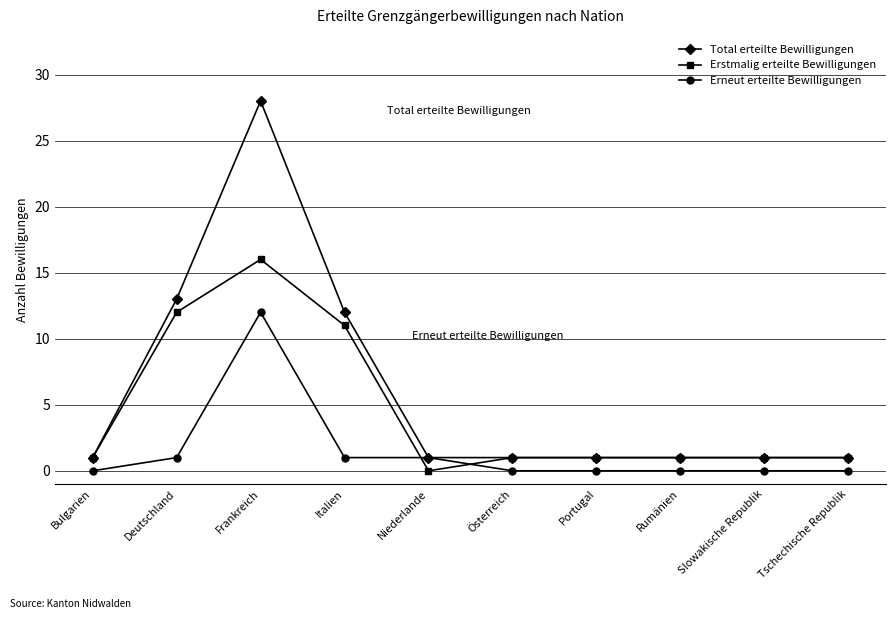

What is the difference between the second highest and minimum values in the Total erteilte Bewilligungen series?

12